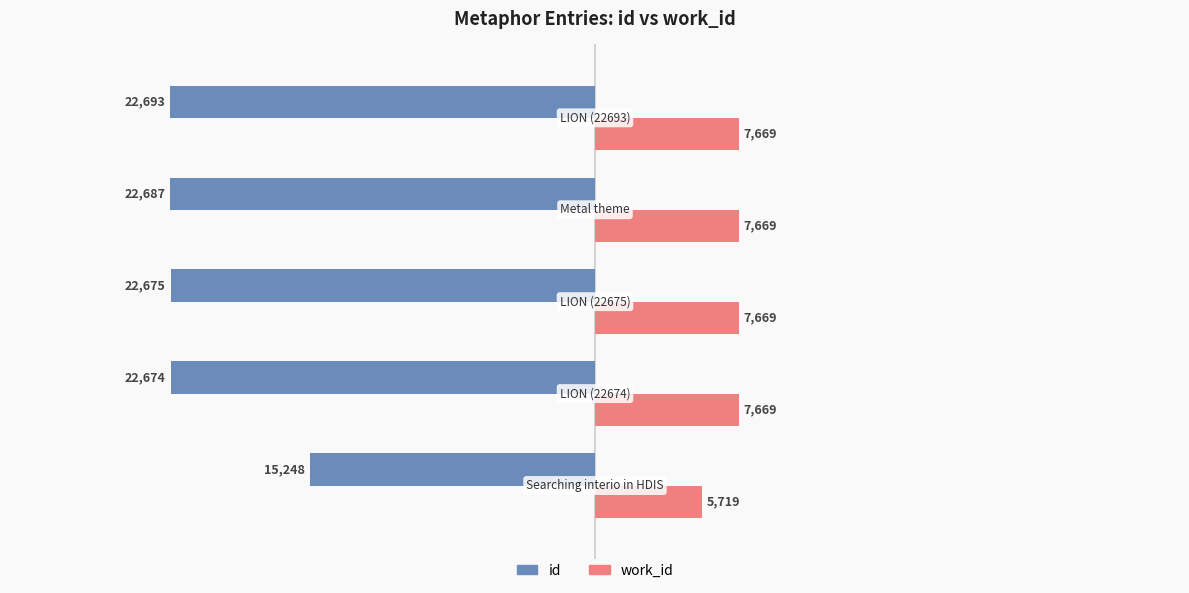

List the series in order of their overall mean, highest first.

work_id, id